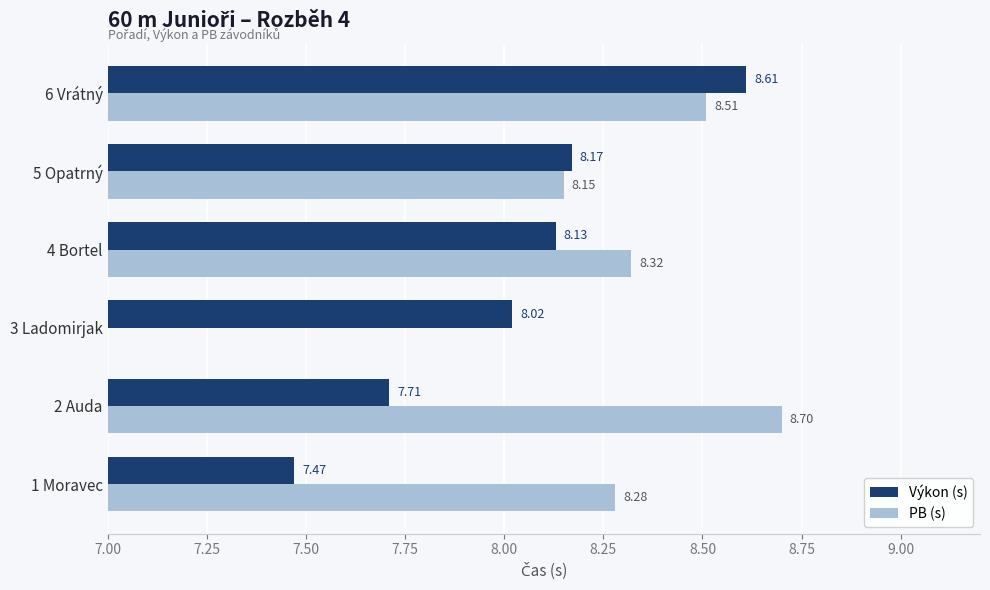

What is the average value of the Výkon (s) series?

8.0